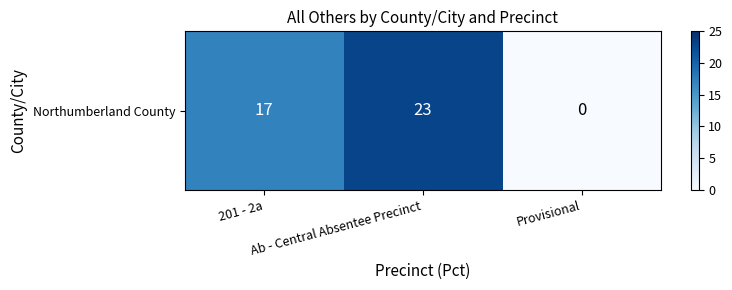

Reading left to right, extract all data points from this chart.

201 - 2a=17	Ab - Central Absentee Precinct=23	Provisional=0